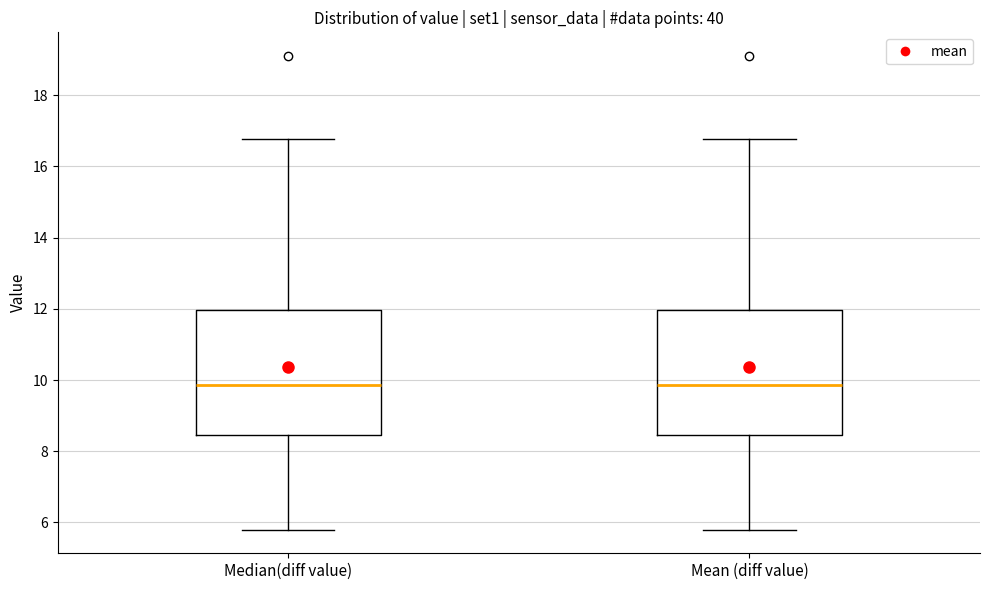

Reading left to right, transcribe this box plot: for each box, give where its median line is, the range the box spans, and where its two whiskers end, as read against the y-axis. The values are not printed on the chart, so give them approximately, as read against the axis.

Median(diff value): median 9.8, box 8.4 to 12.0, whiskers 5.8 to 16.8
Mean (diff value): median 9.8, box 8.4 to 12.0, whiskers 5.8 to 16.8